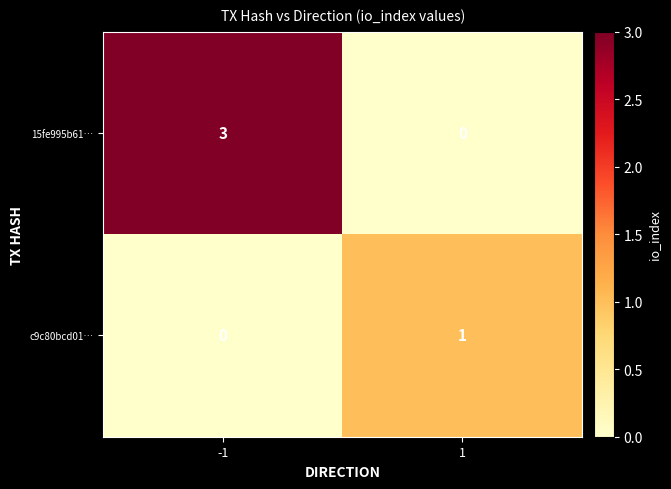

At how many categories does at least one series exceed 0?

2